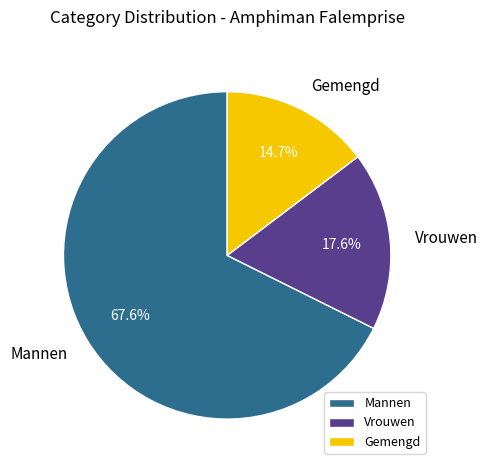

What is the ratio of the value at Gemengd to the value at Vrouwen?

0.8